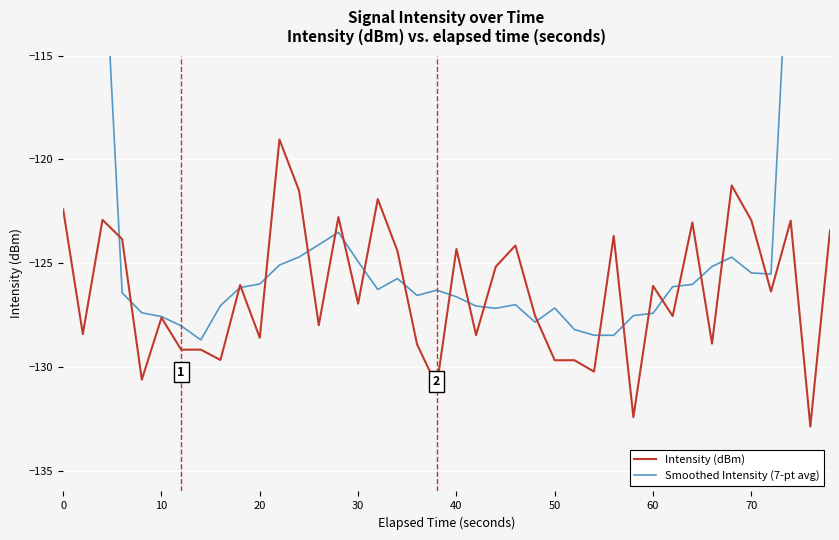

Is it true that Intensity (dBm) equals -206.4 at 70?

False